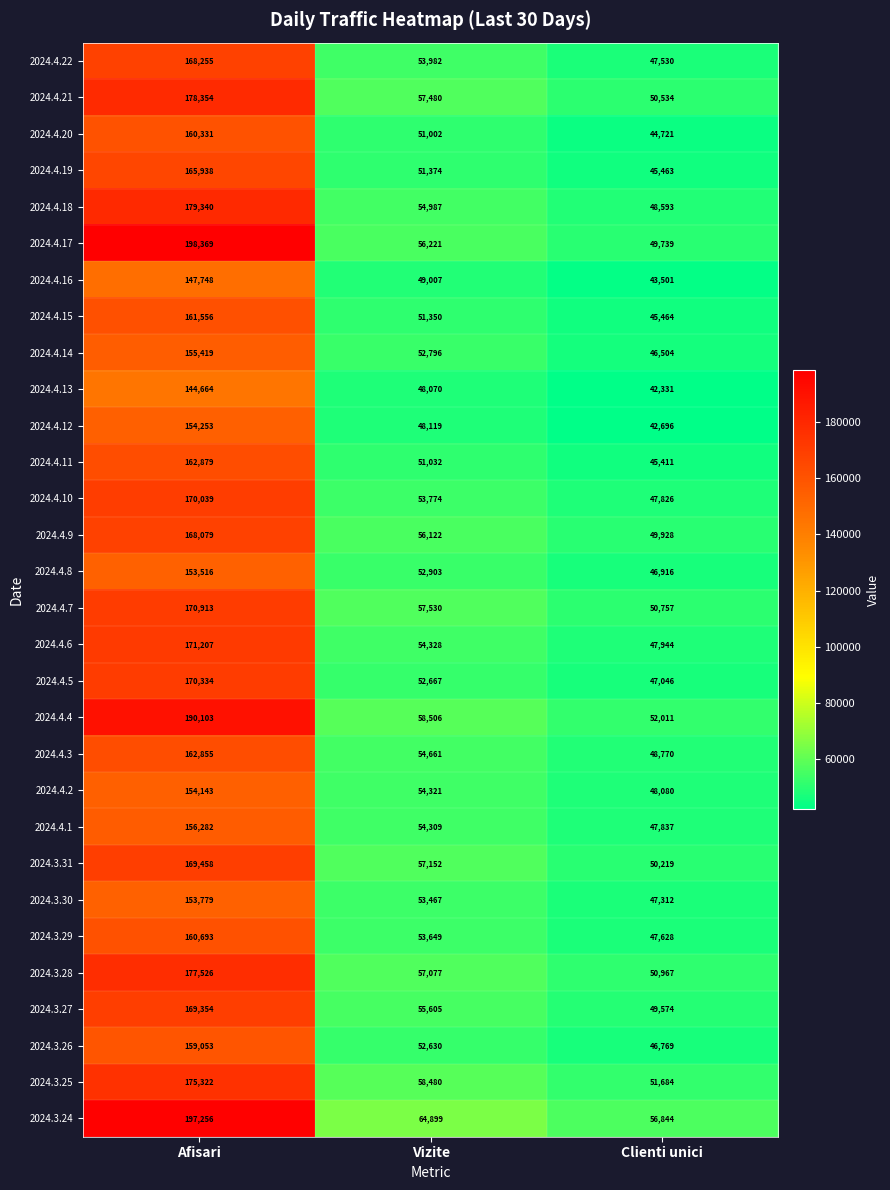

The value of 2024.4.4 at Clienti unici is 93581. True or false?

False